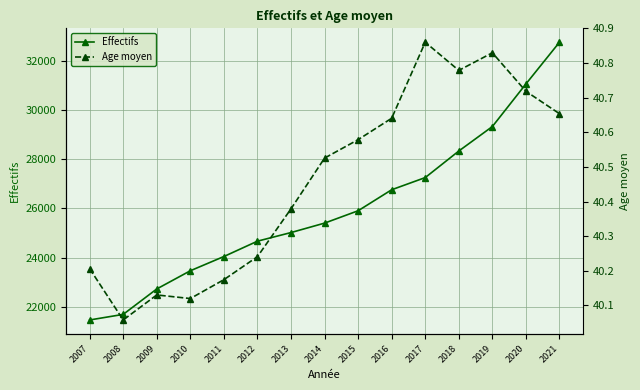

What is the average value of the Effectifs series?

25988